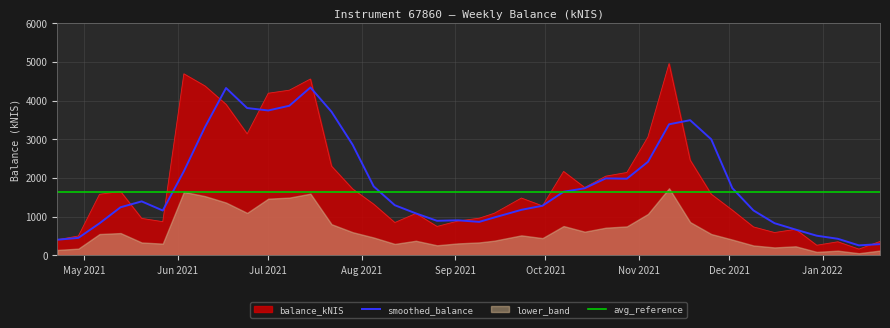

What is the lowest value of the smoothed_balance series?

260.3